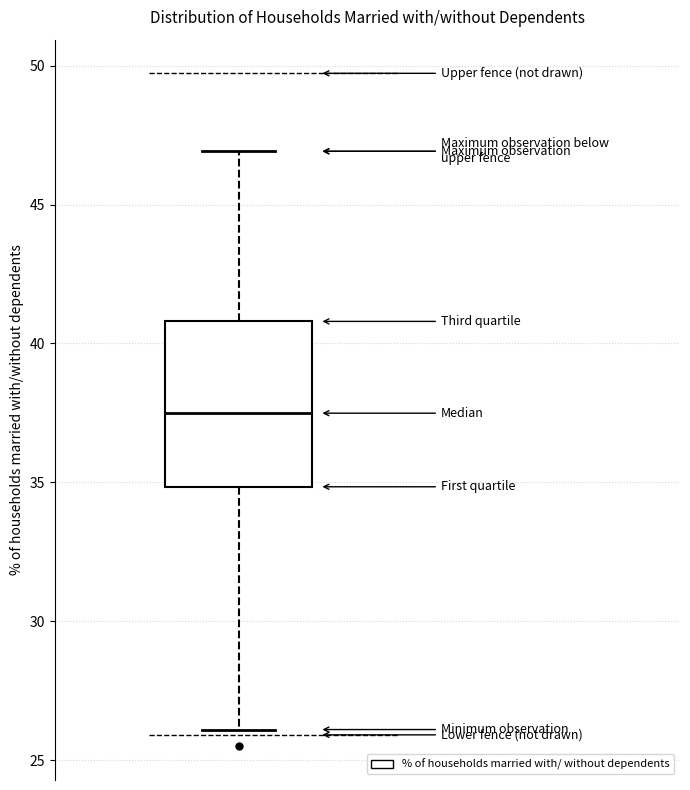

Read this box plot against the y-axis: the position of the median line, the range covered by the box, and the ends of both whiskers. The values are not printed on the chart, so give them approximately, as read against the axis.

median 37.5, box 35.0 to 41.0, whiskers 26.0 to 47.0